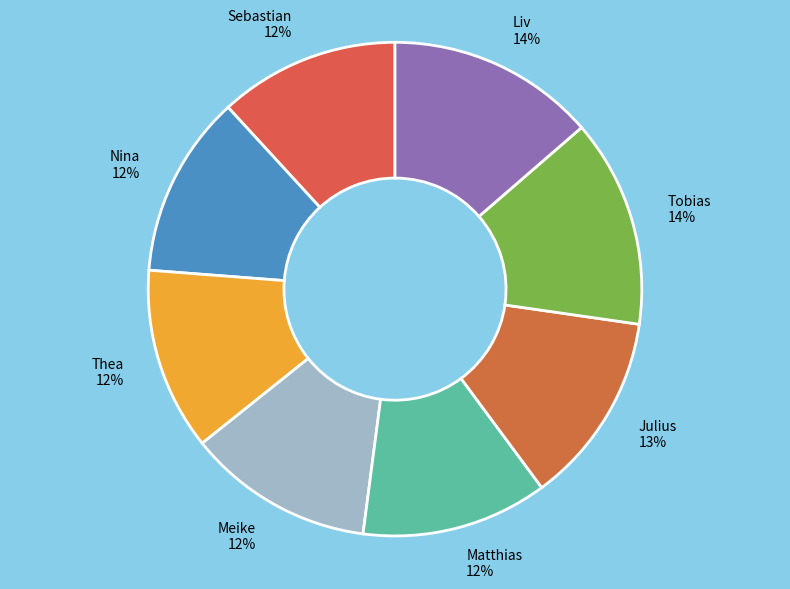

The Liv 14% slice represents 19% of the pie. True or false?

False